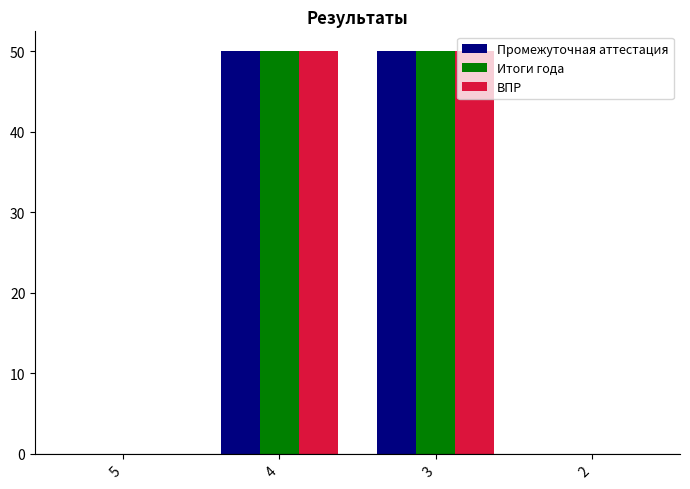

The value of ВПР at 5 is 0. True or false?

True